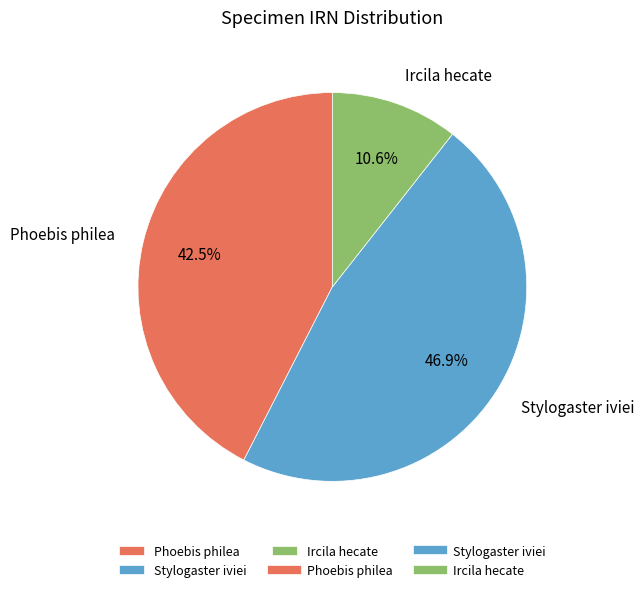

Do Ircila hecate and Phoebis philea together represent more than half of the pie?

Yes